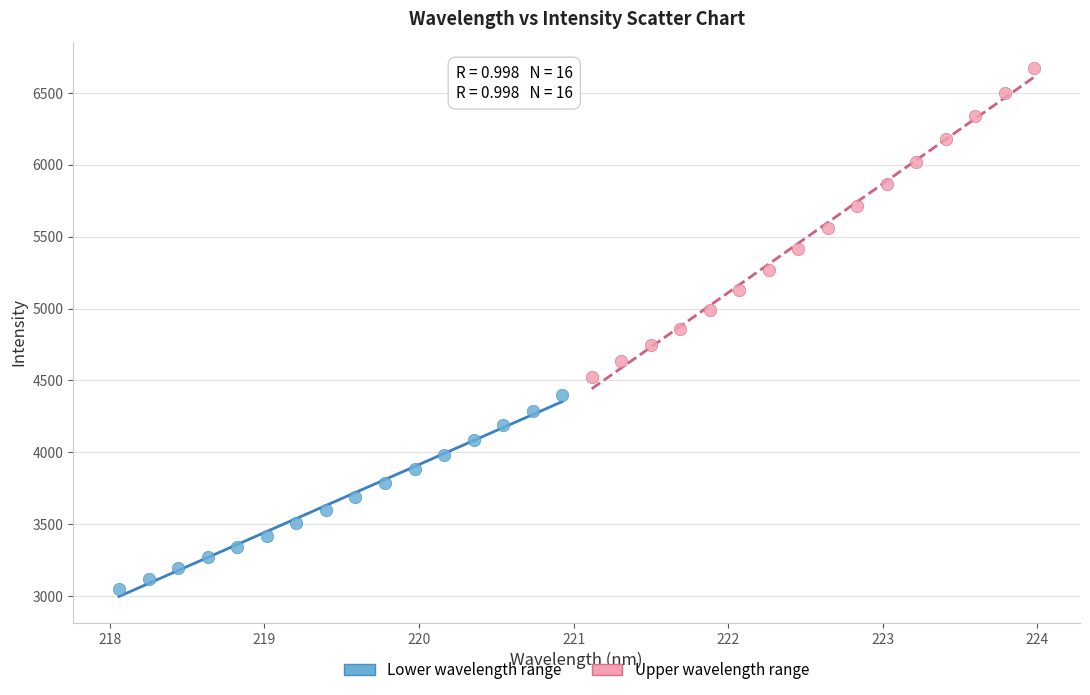

Which series reaches the maximum Y coordinate?

Upper wavelength range